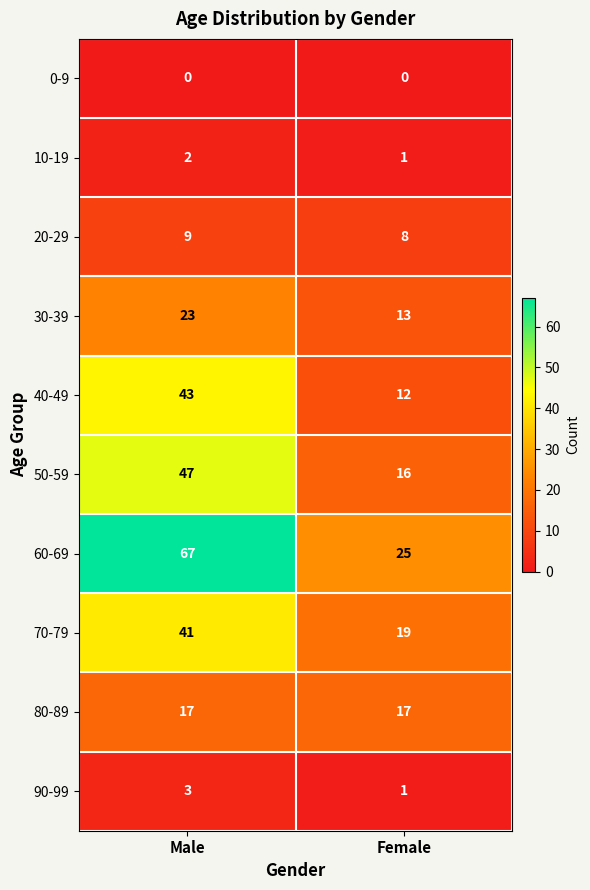

What value does the 80-89 series have at Male?

17